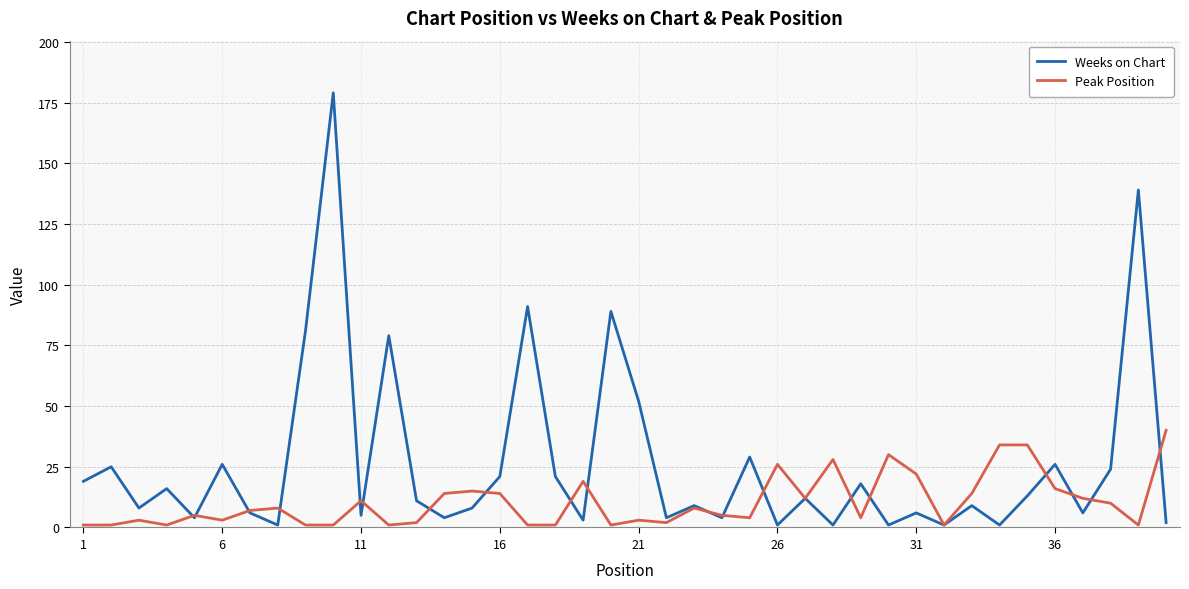

Does the chart have visible grid lines?

Yes